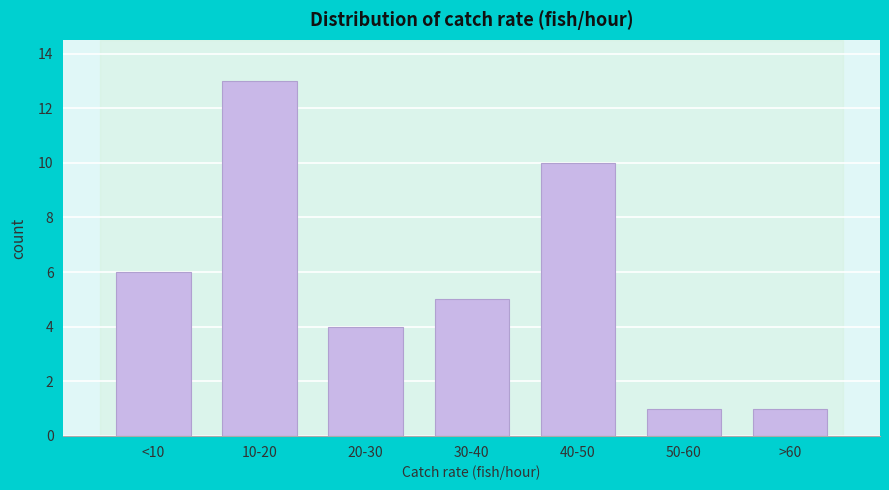

Reading right to left, extract all data points from this chart.

>60=1	50-60=1	40-50=10	30-40=5	20-30=4	10-20=13	<10=6